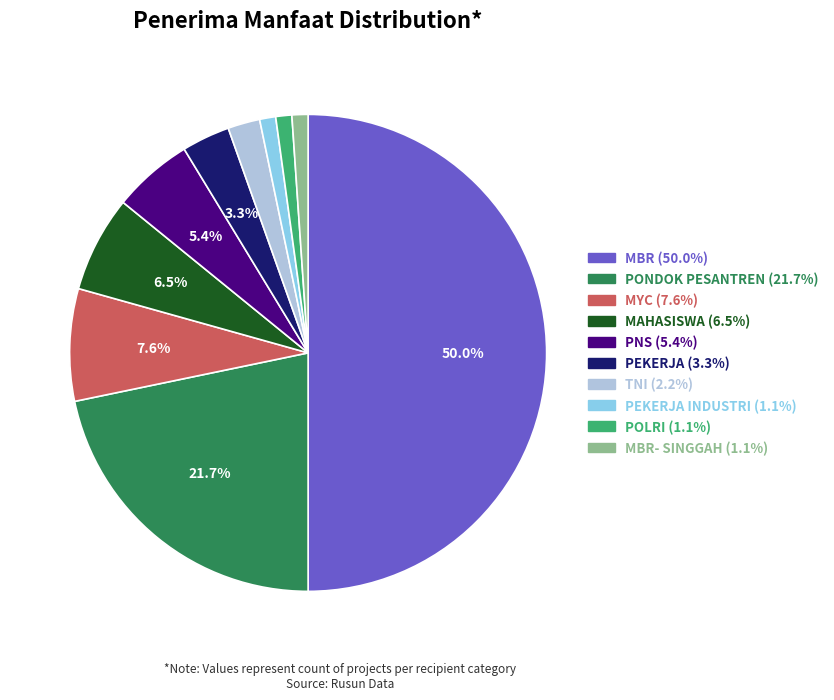

Count the number of slices in the pie.

10